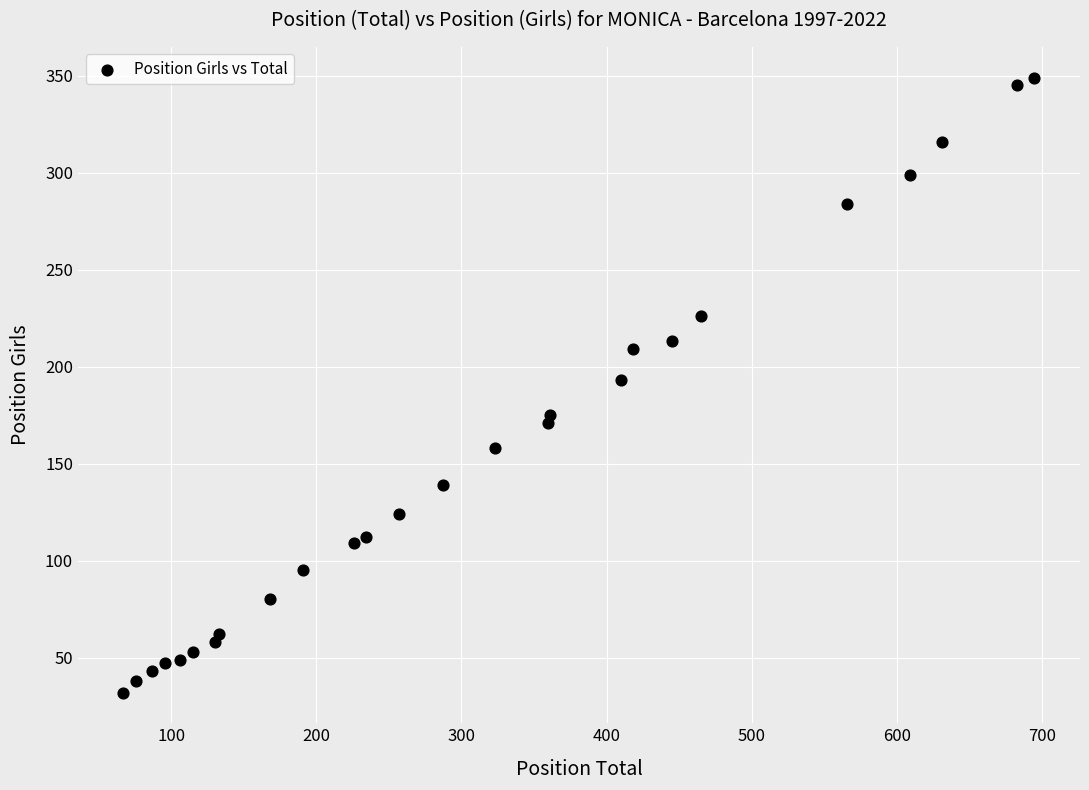

What is the range of X values (max minus min)?

628